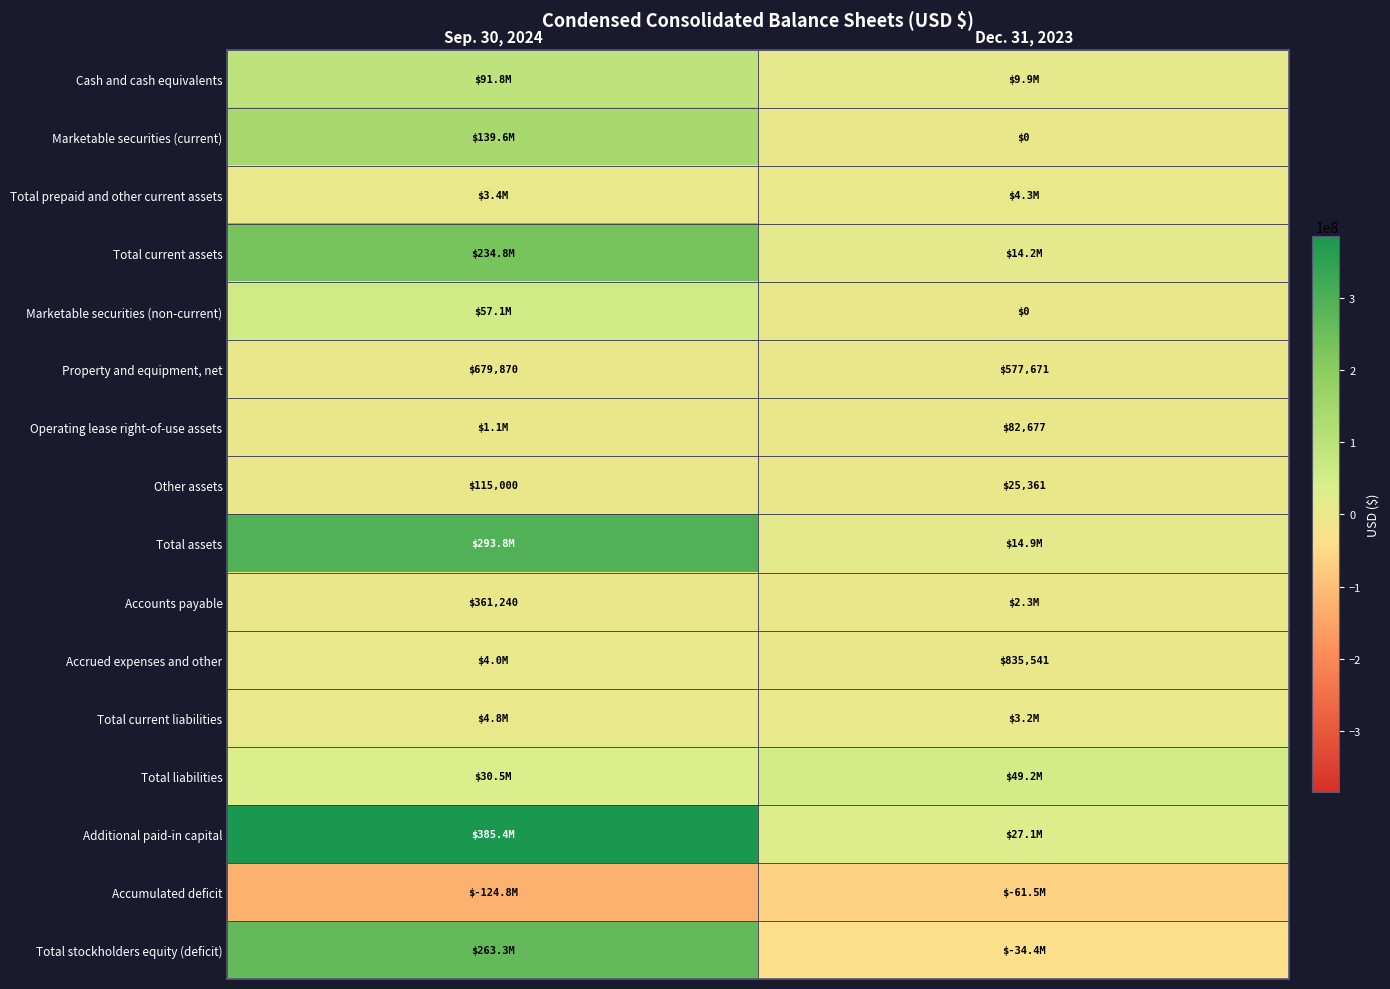

What is the sum of the Property and equipment, net values at Dec. 31, 2023 and Sep. 30, 2024?

1257541